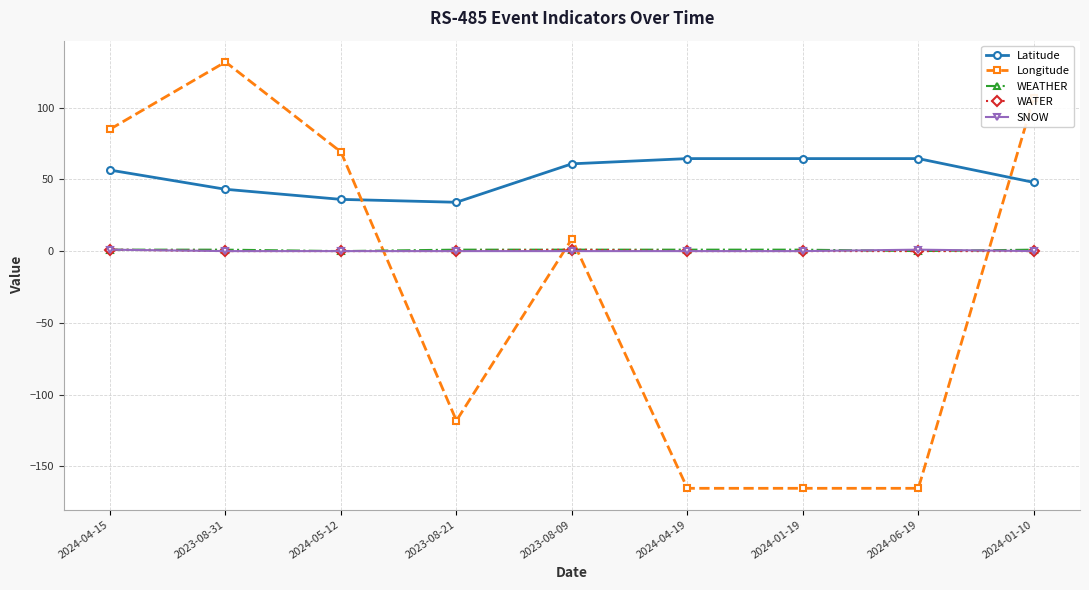

True or false: Latitude has a value of 36.1 at 2024-05-12.

True